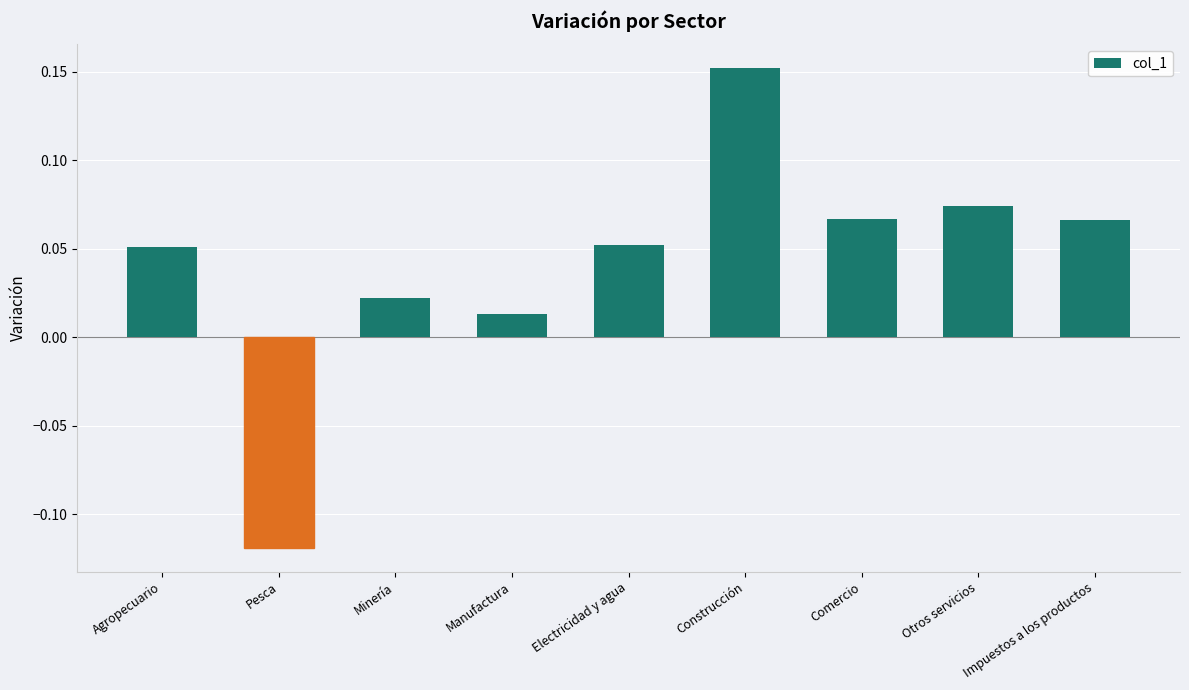

At which category does the chart reach its minimum across all series?

Pesca